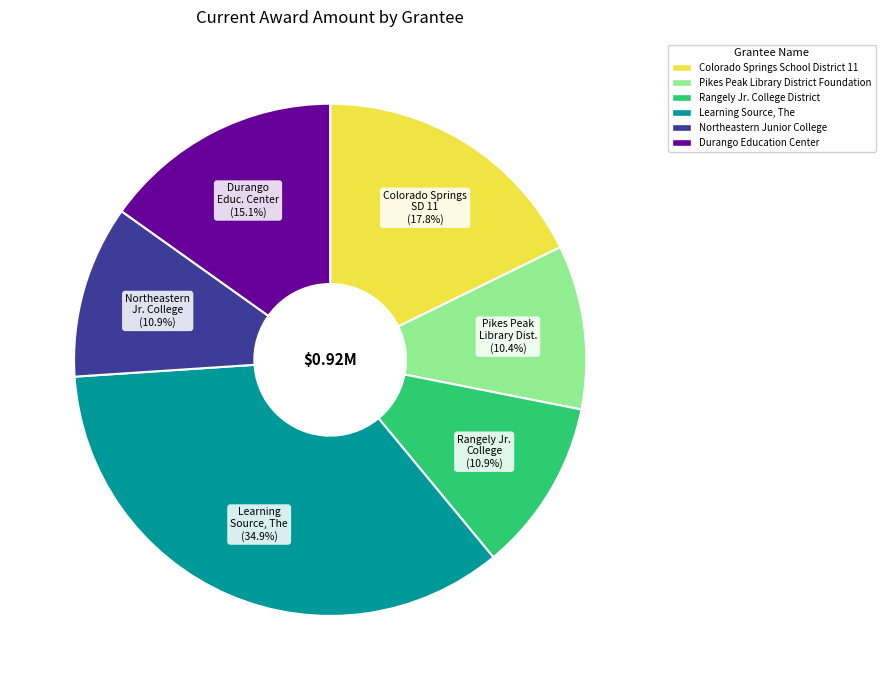

Which category has the smallest portion of the pie?

Pikes Peak Library District Foundation